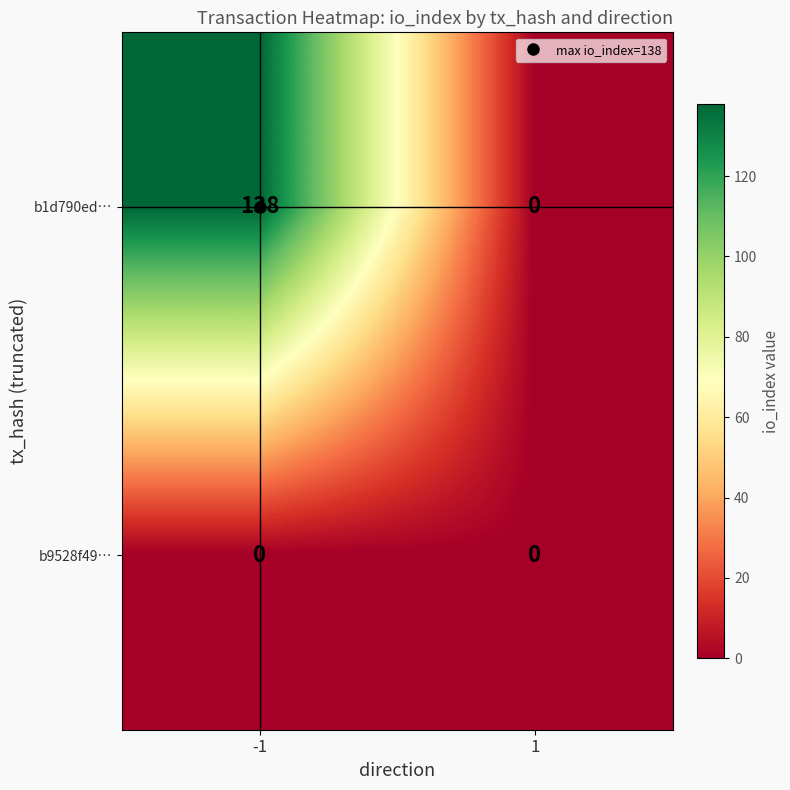

What is the sum of the b1d790ed… values at -1 and 1?

138